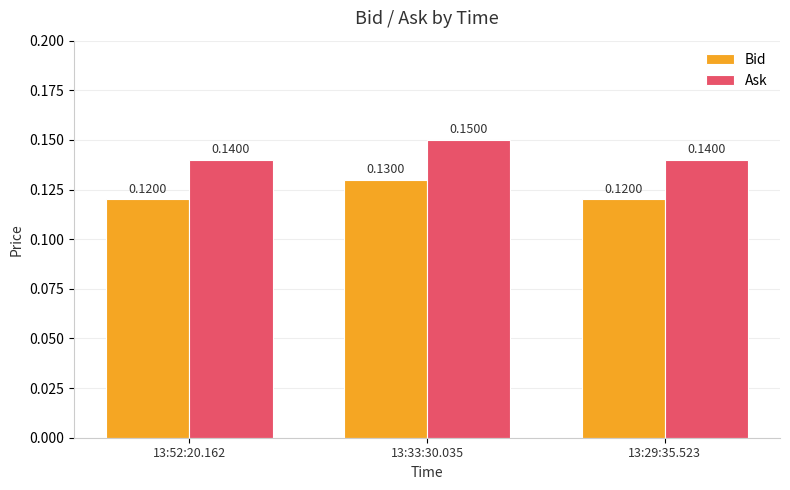

Which series has the largest total across all categories?

Ask